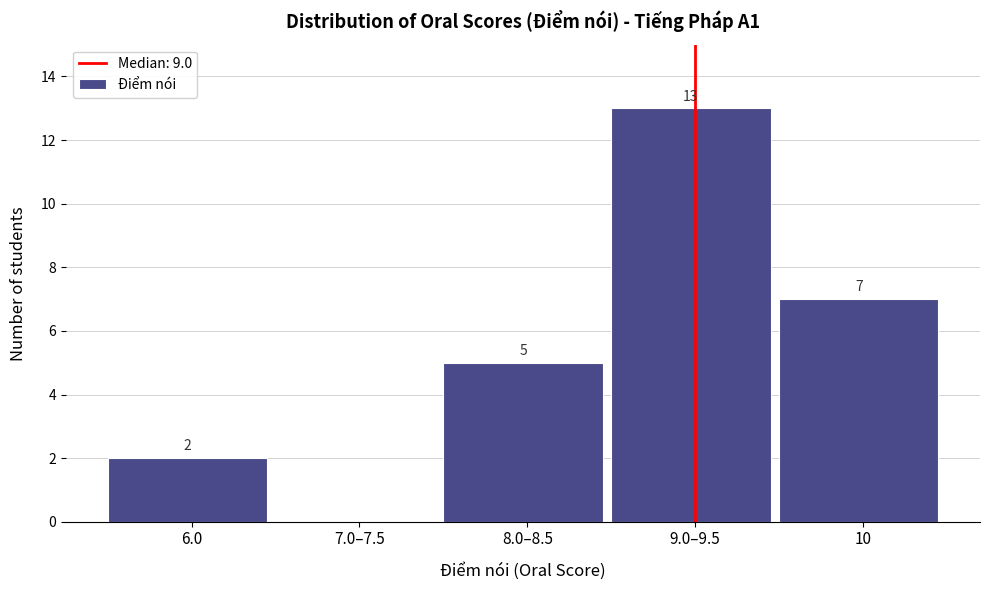

Reading left to right, list all the values displayed in this chart.

6.0=2	7.0–7.5=0	8.0–8.5=5	9.0–9.5=13	10=7